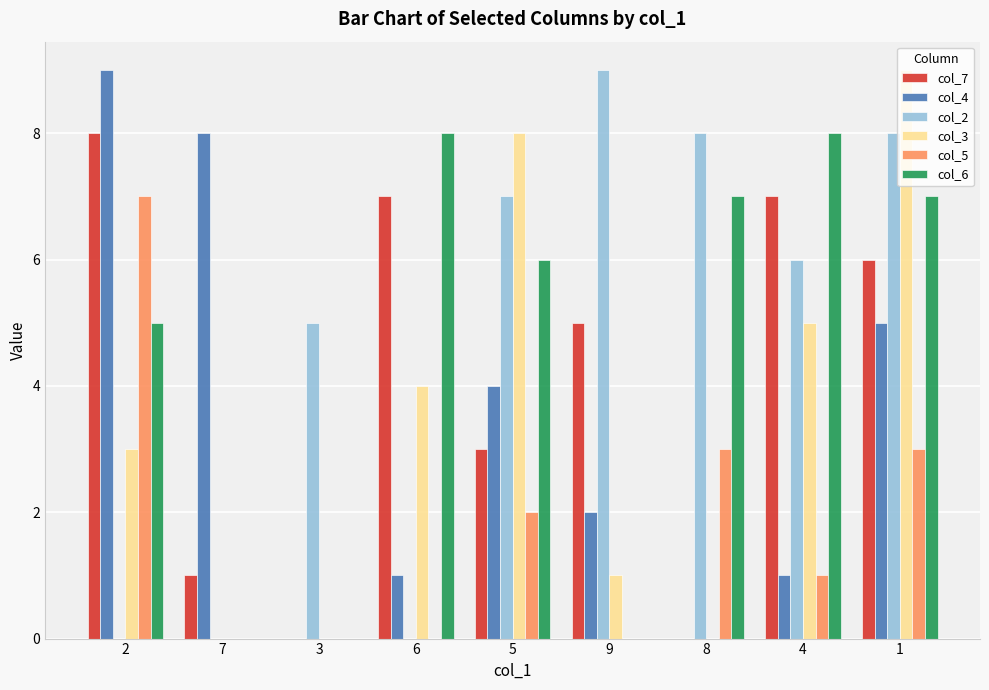

Is the value of col_6 at 4 greater than the value of col_7 at 8?

Yes